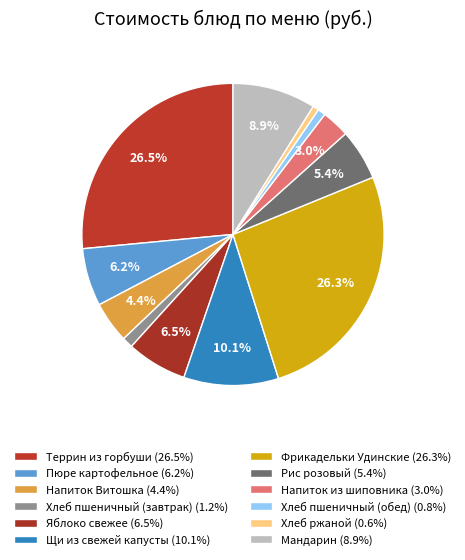

To the nearest percent, what percentage of the pie is Мандарин?

9%